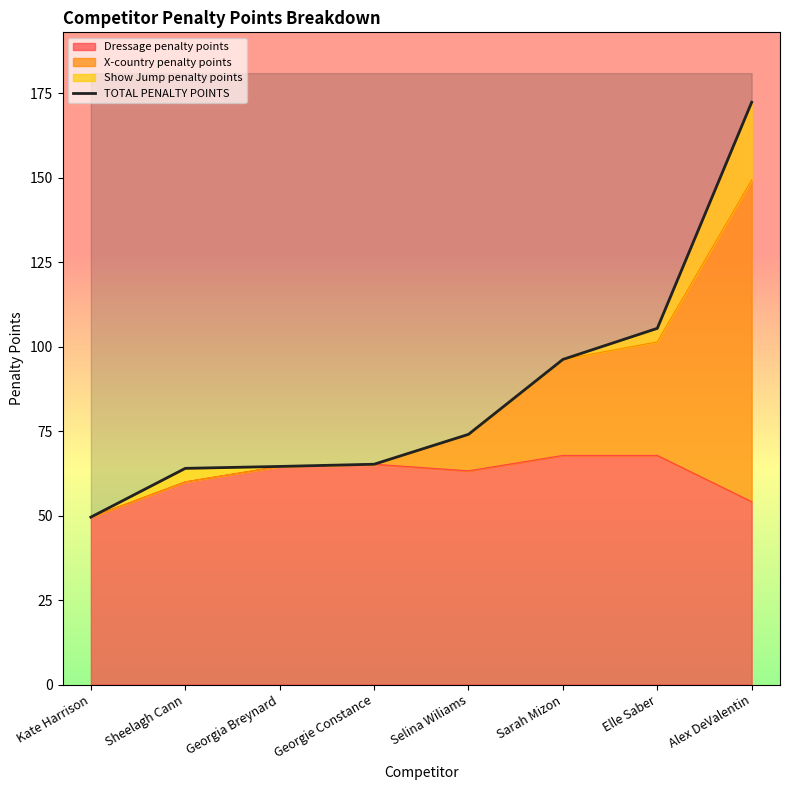

The chart shows a value of 91.5 at Georgie Constance. True or false?

False